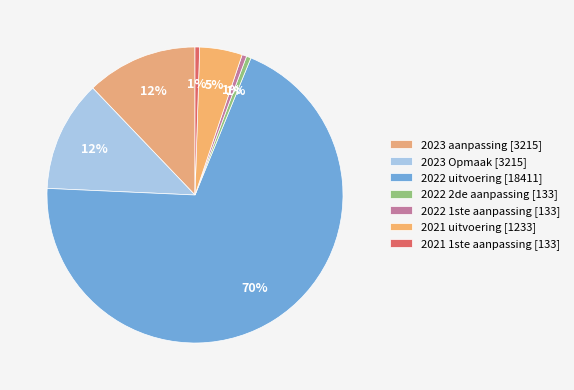

How many slices are in this pie chart?

7